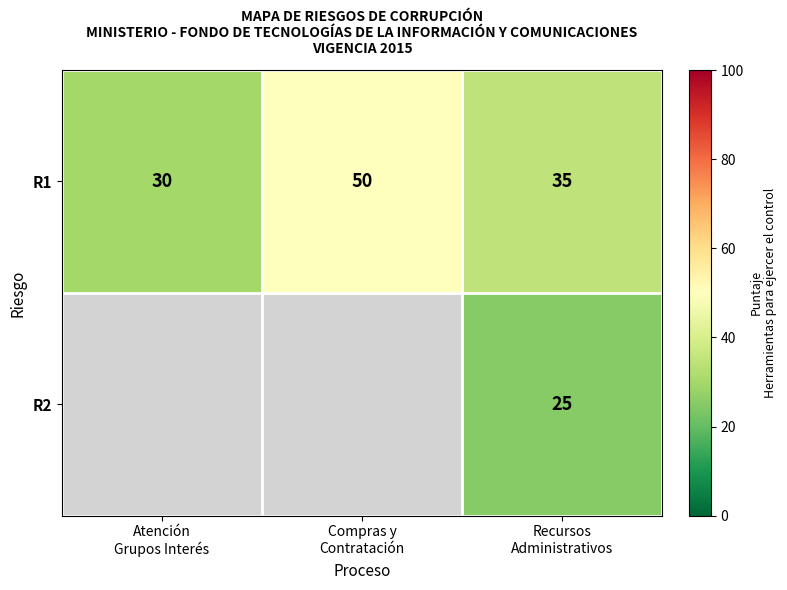

Which has a higher value, Recursos
Administrativos or Atención
Grupos Interés?

Recursos
Administrativos